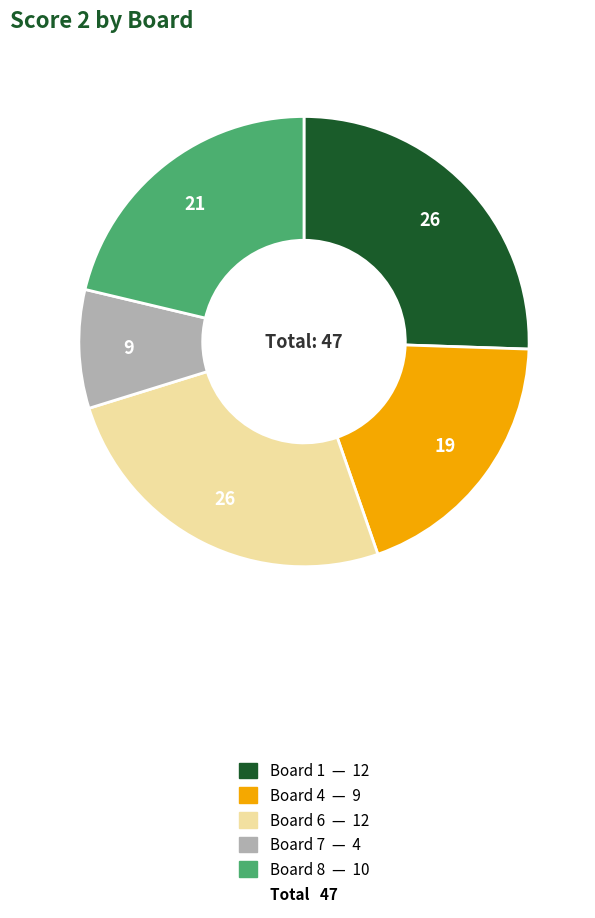

Does any single category account for the majority?

No